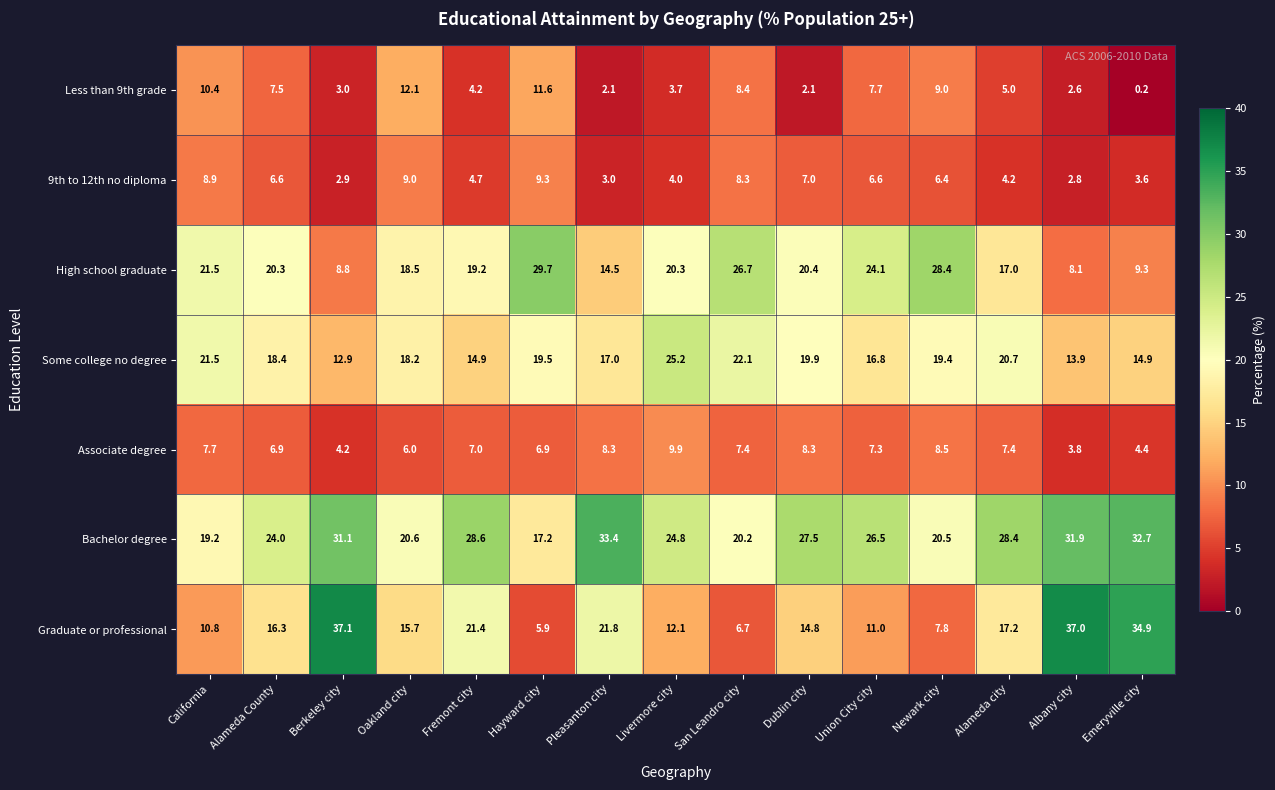

List the series in order of their peak value, highest first.

Graduate or professional, Bachelor degree, High school graduate, Some college no degree, Less than 9th grade, Associate degree, 9th to 12th no diploma